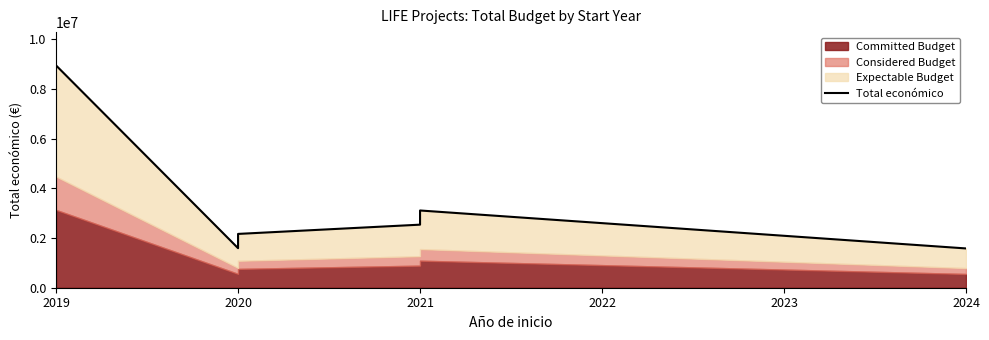

Reading left to right, extract all data points from this chart.

8945200	1591588	1893955	1956015	2165389	2537921	3108400	1580973